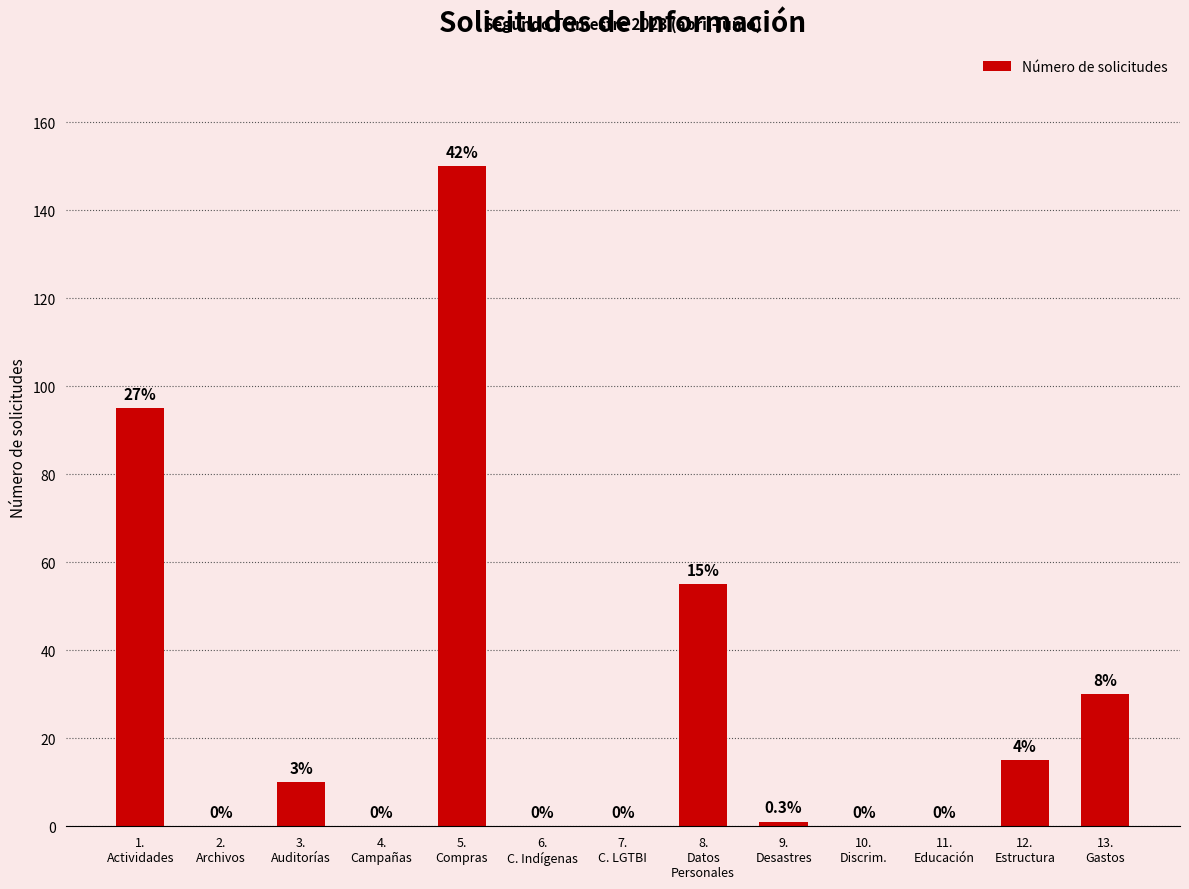

What is the sum of all values?

356